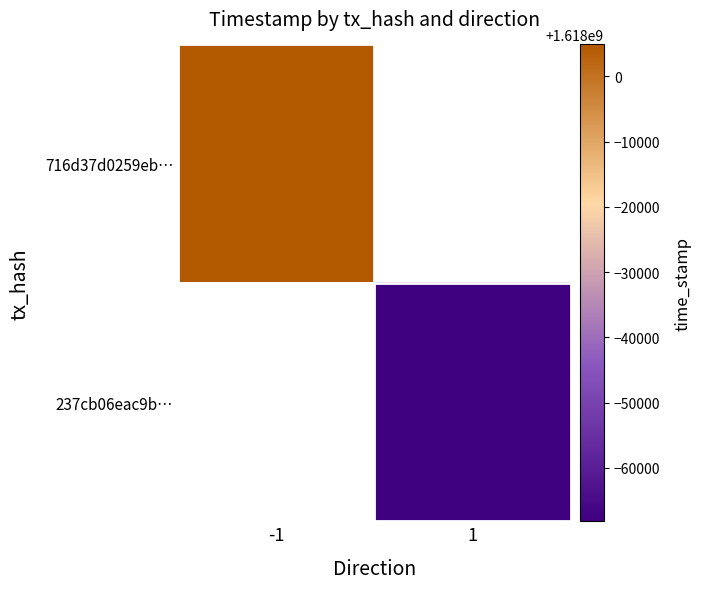

Rank the series by their maximum value, from highest to lowest.

716d37d0259eb…, 237cb06eac9b…